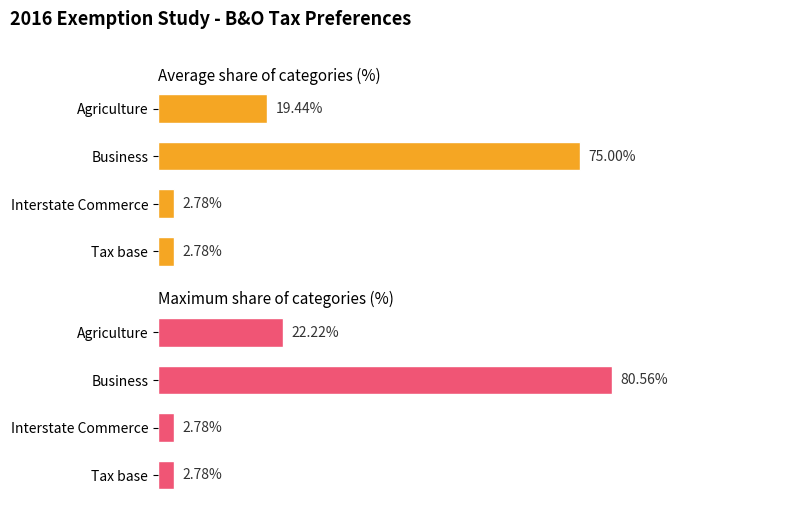

What is the difference between the maximum and second lowest values?

77.8